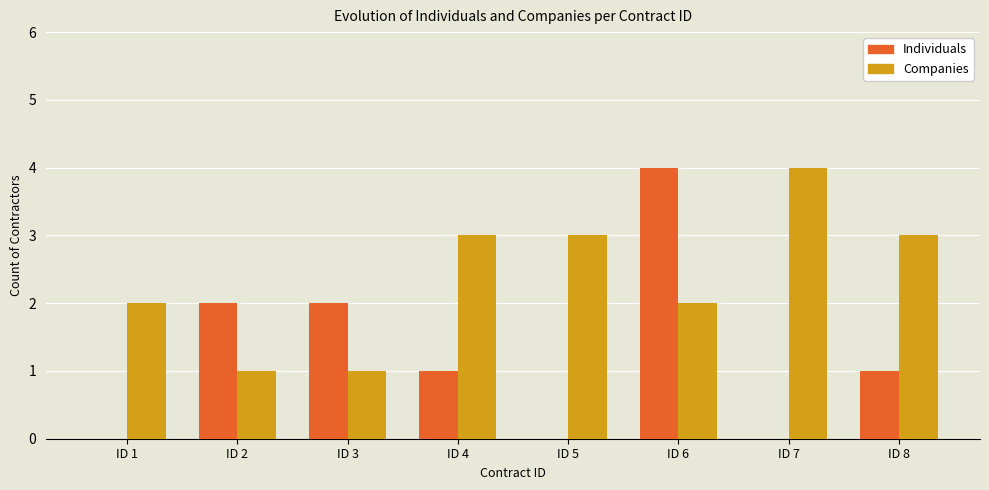

How many data points does each series have?

8